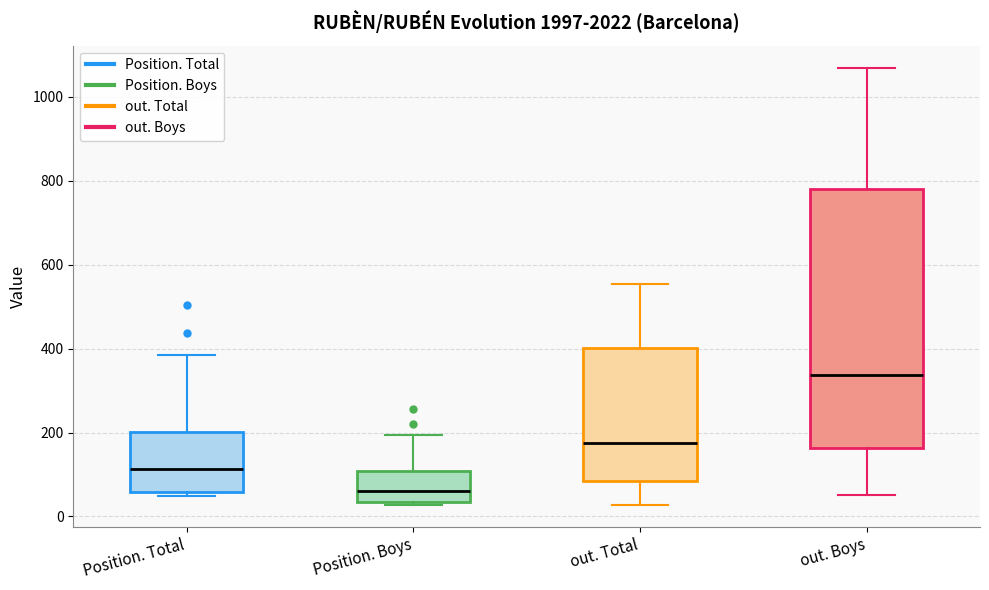

Which box is the tallest, from its lower edge to its upper edge?

out. Boys